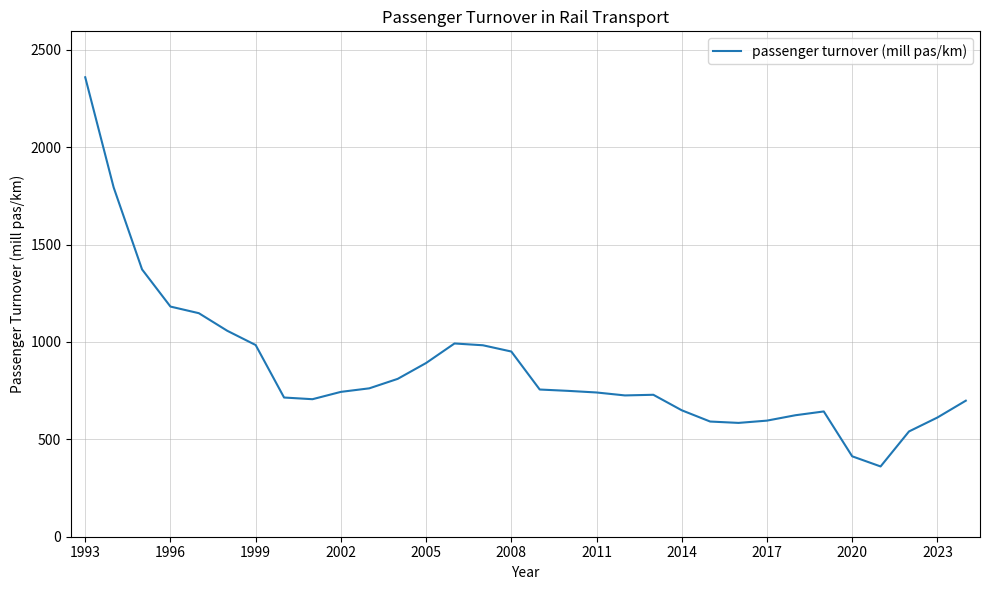

What is the smallest value displayed?

360.8